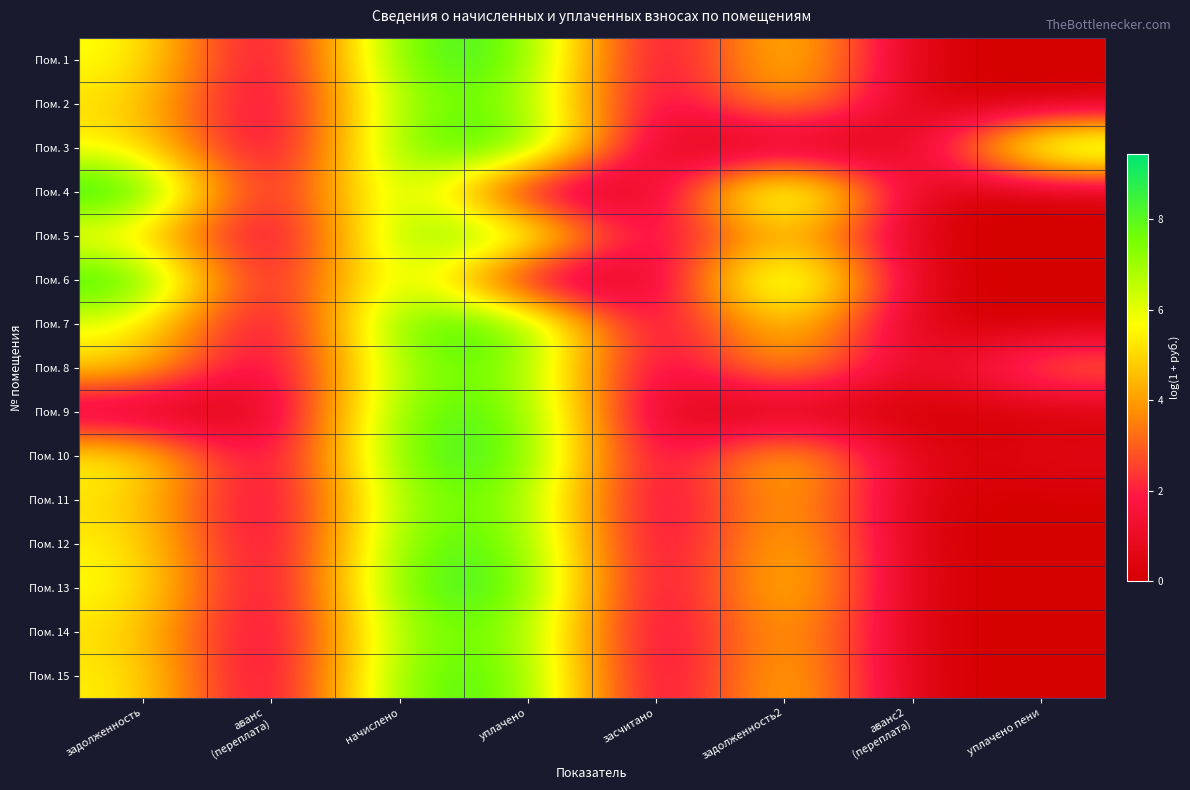

Reading left to right, list all the values displayed in this chart.

Пом. 1: задолженность=5.9	аванс
(переплата)=0.0	начислено=8.4	уплачено=8.2	засчитано=0.0	задолженность2=5.9	аванс2
(переплата)=0.0	уплачено пени=0.0
Пом. 2: задолженность=5.2	аванс
(переплата)=0.0	начислено=7.7	уплачено=7.7	засчитано=0.0	задолженность2=5.2	аванс2
(переплата)=0.0	уплачено пени=0.0
Пом. 3: задолженность=5.6	аванс
(переплата)=0.0	начислено=8.1	уплачено=8.6	засчитано=0.0	задолженность2=0.0	аванс2
(переплата)=0.0	уплачено пени=8.4
Пом. 4: задолженность=9.3	аванс
(переплата)=0.0	начислено=8.4	уплачено=0.0	засчитано=0.0	задолженность2=9.4	аванс2
(переплата)=0.0	уплачено пени=0.0
Пом. 5: задолженность=5.2	аванс
(переплата)=0.0	начислено=7.7	уплачено=7.7	засчитано=0.0	задолженность2=5.2	аванс2
(переплата)=0.0	уплачено пени=0.0
Пом. 6: задолженность=9.1	аванс
(переплата)=0.0	начислено=8.1	уплачено=0.0	засчитано=0.0	задолженность2=9.2	аванс2
(переплата)=0.0	уплачено пени=0.0
Пом. 7: задолженность=5.9	аванс
(переплата)=0.0	начислено=8.4	уплачено=8.4	засчитано=0.0	задолженность2=5.9	аванс2
(переплата)=0.0	уплачено пени=0.0
Пом. 8: задолженность=5.2	аванс
(переплата)=0.0	начислено=7.7	уплачено=7.7	засчитано=0.0	задолженность2=5.2	аванс2
(переплата)=0.0	уплачено пени=3.7
Пом. 9: задолженность=0.0	аванс
(переплата)=0.0	начислено=8.1	уплачено=8.1	засчитано=0.0	задолженность2=0.0	аванс2
(переплата)=0.0	уплачено пени=0.0
Пом. 10: задолженность=5.9	аванс
(переплата)=0.0	начислено=8.4	уплачено=8.4	засчитано=0.0	задолженность2=5.9	аванс2
(переплата)=0.0	уплачено пени=0.7
Пом. 11: задолженность=5.2	аванс
(переплата)=0.0	начислено=7.7	уплачено=7.7	засчитано=0.0	задолженность2=5.2	аванс2
(переплата)=0.0	уплачено пени=0.0
Пом. 12: задолженность=5.6	аванс
(переплата)=0.0	начислено=8.1	уплачено=8.1	засчитано=0.0	задолженность2=5.6	аванс2
(переплата)=0.0	уплачено пени=0.0
Пом. 13: задолженность=5.9	аванс
(переплата)=0.0	начислено=8.4	уплачено=8.4	засчитано=0.0	задолженность2=5.9	аванс2
(переплата)=0.0	уплачено пени=0.0
Пом. 14: задолженность=5.2	аванс
(переплата)=0.0	начислено=7.7	уплачено=7.7	засчитано=0.0	задолженность2=5.2	аванс2
(переплата)=0.0	уплачено пени=0.0
Пом. 15: задолженность=5.6	аванс
(переплата)=0.0	начислено=8.1	уплачено=8.1	засчитано=0.0	задолженность2=5.6	аванс2
(переплата)=0.0	уплачено пени=0.0